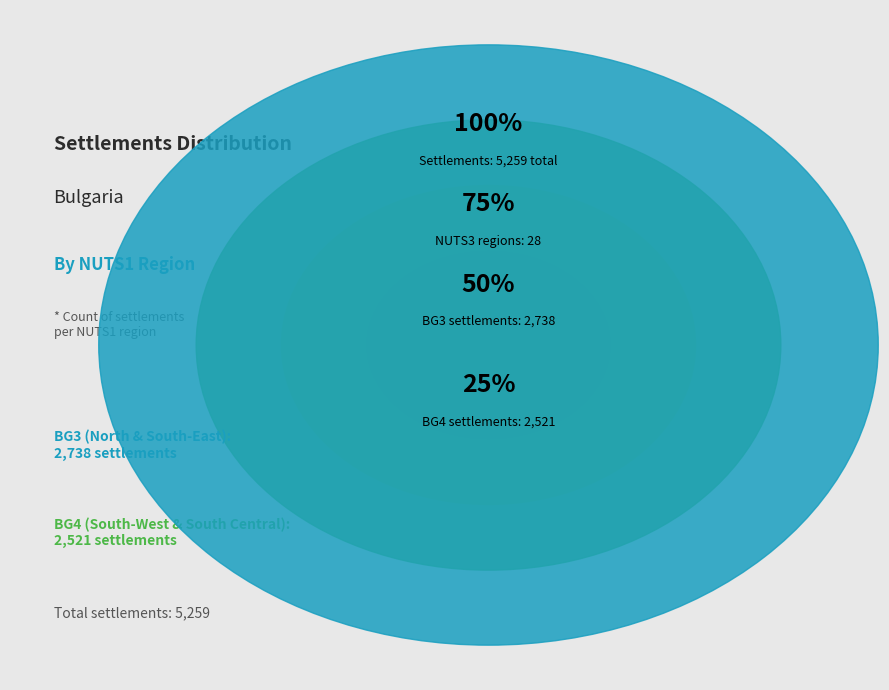

How many segments does this pie chart have?

4